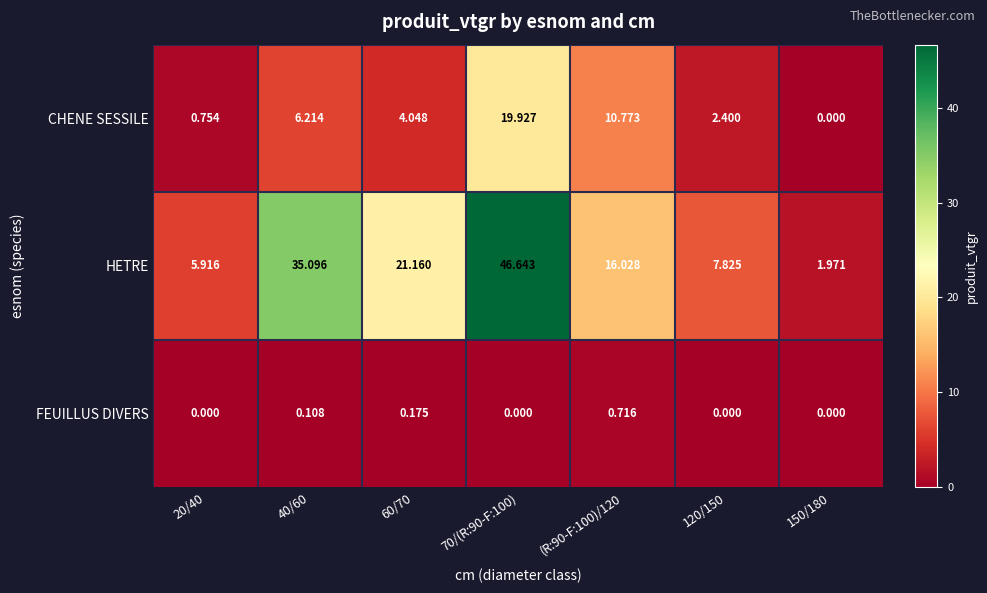

At 40/60, list the series in order from smallest to largest.

FEUILLUS DIVERS, CHENE SESSILE, HETRE